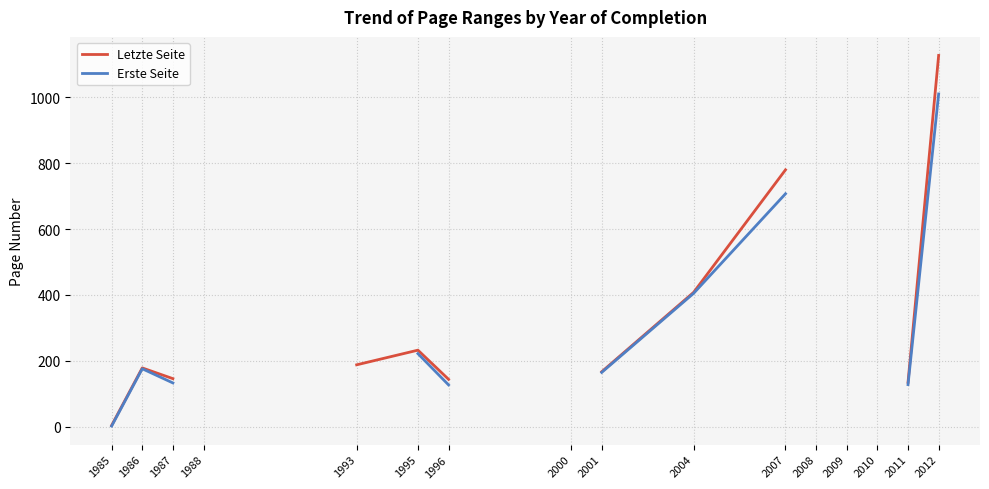

True or false: Erste Seite has more than 2 points higher than both neighbors.

False